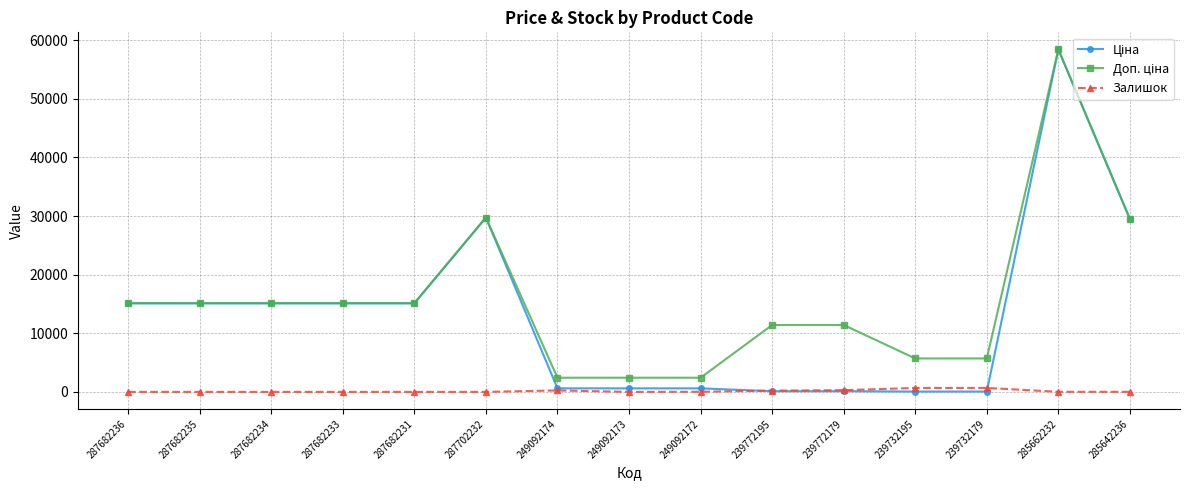

How many data points does each series have?

15